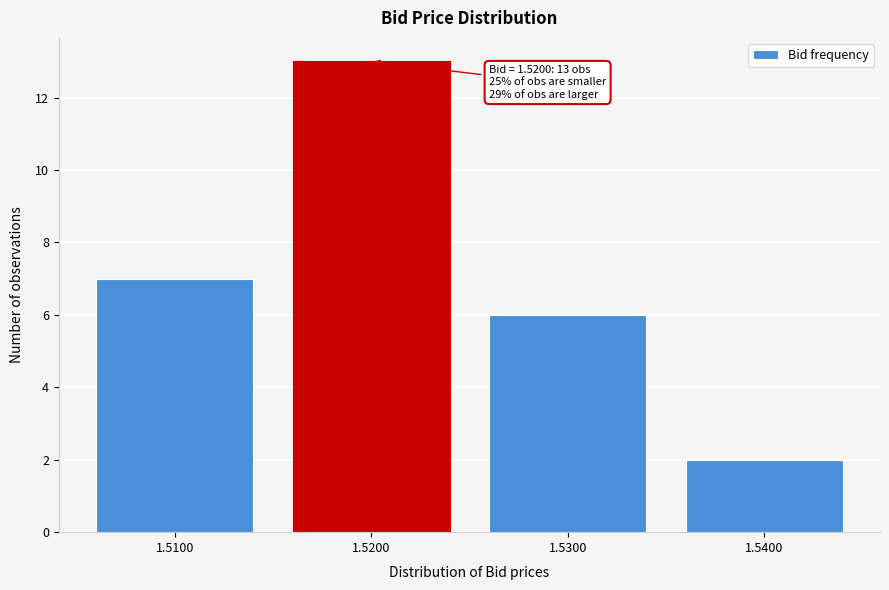

Reading left to right, list all the values displayed in this chart.

1.5100=7	1.5200=13	1.5300=6	1.5400=2